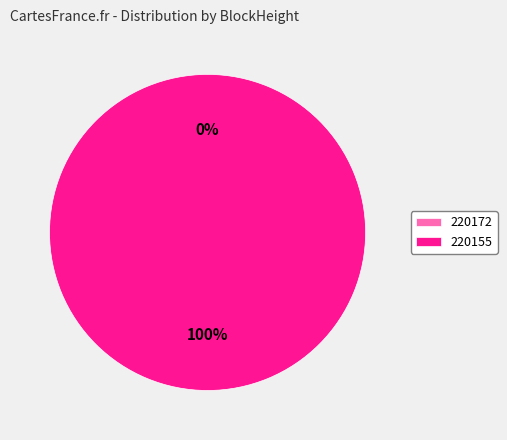

Which slice represents more than half of the pie?

220155